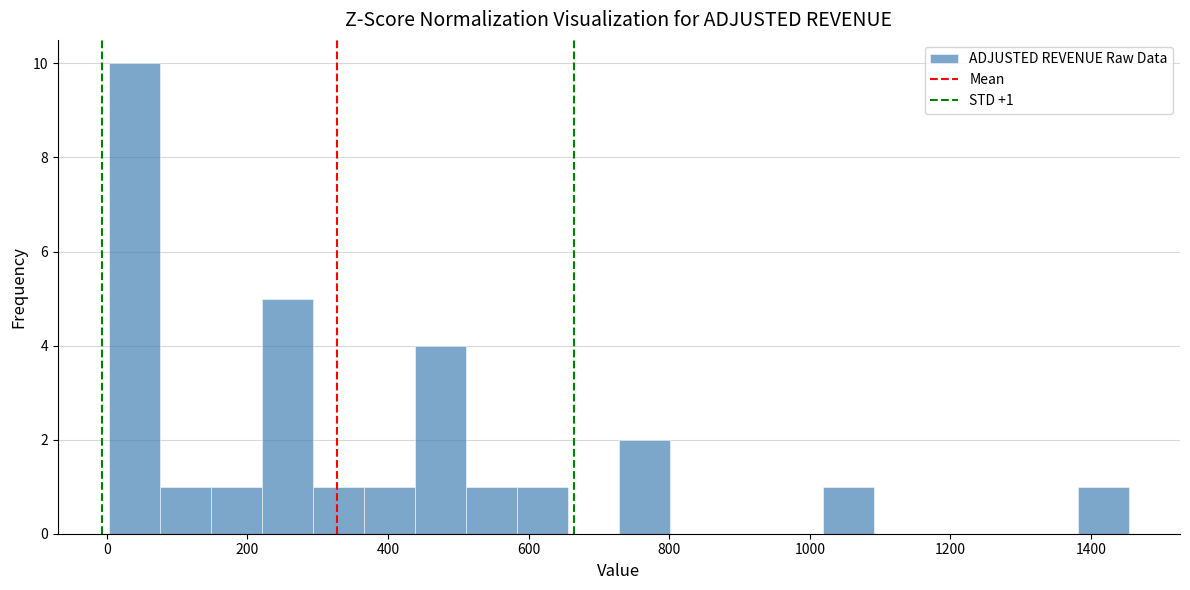

Around what value on the x-axis is the tallest bar? Give the approximate position of its centre, as read against the axis.

40